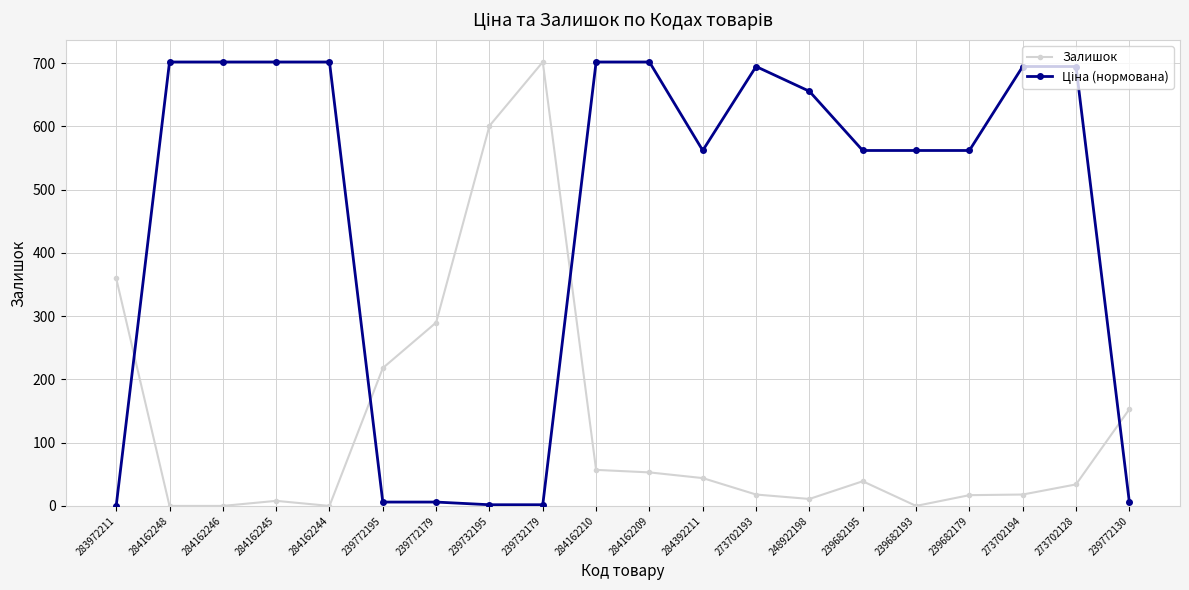

What position from the right is 283972211?

20